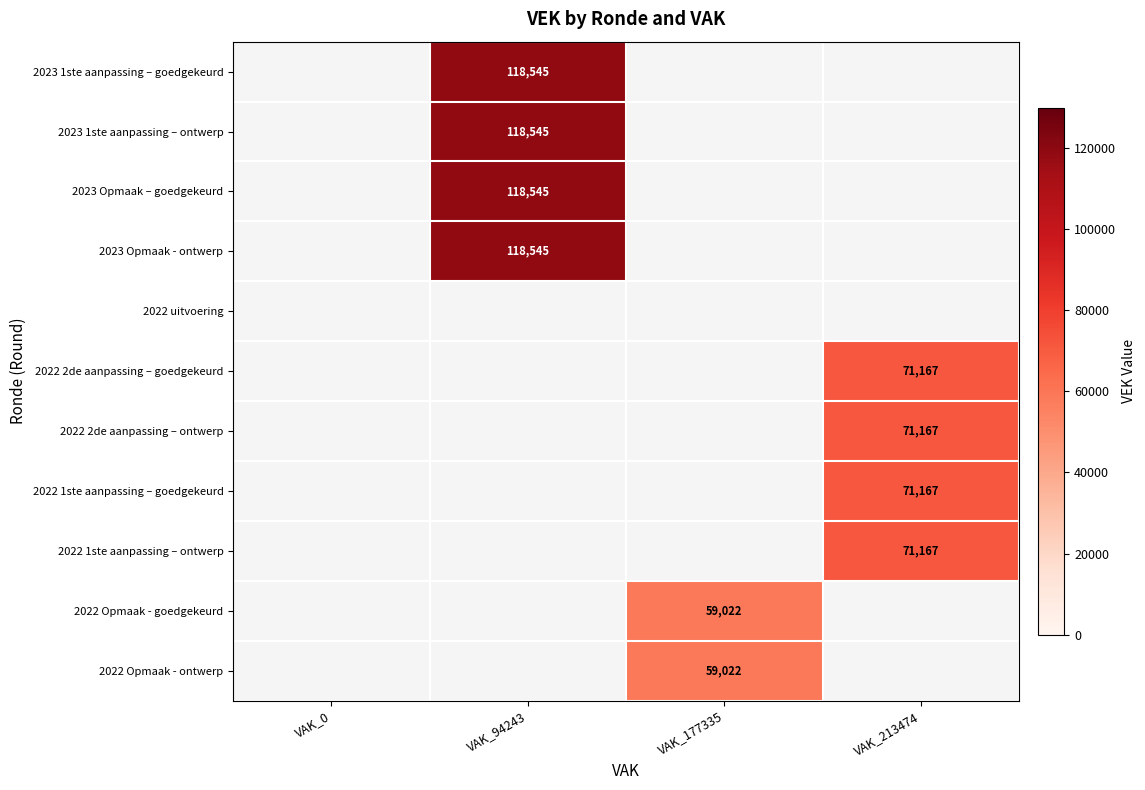

True or false: 2023 1ste aanpassing – goedgekeurd has a value of 118545 at VAK_94243.

True